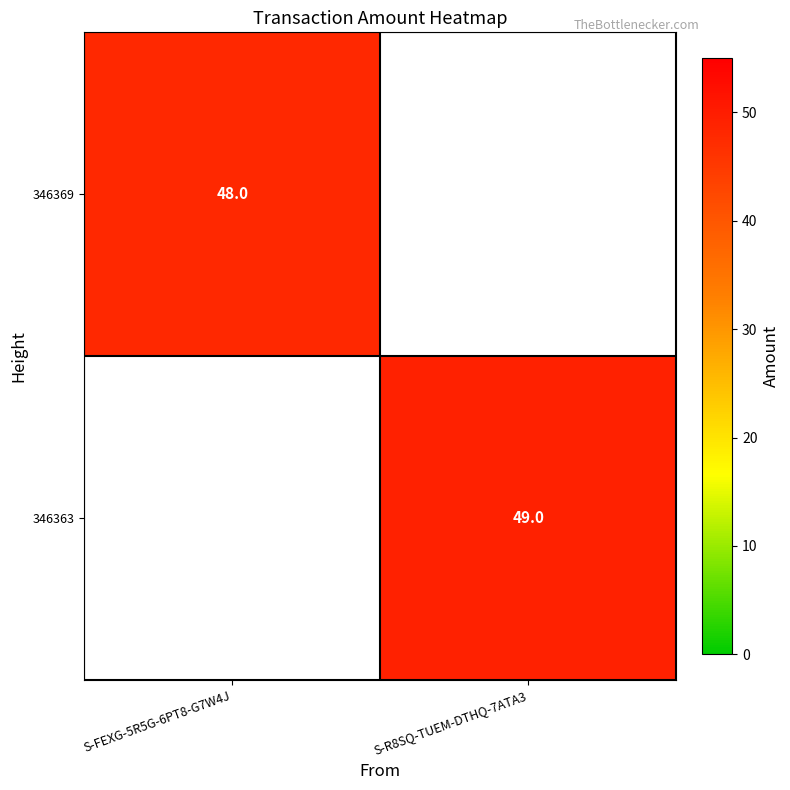

How many data points does each series have?

2